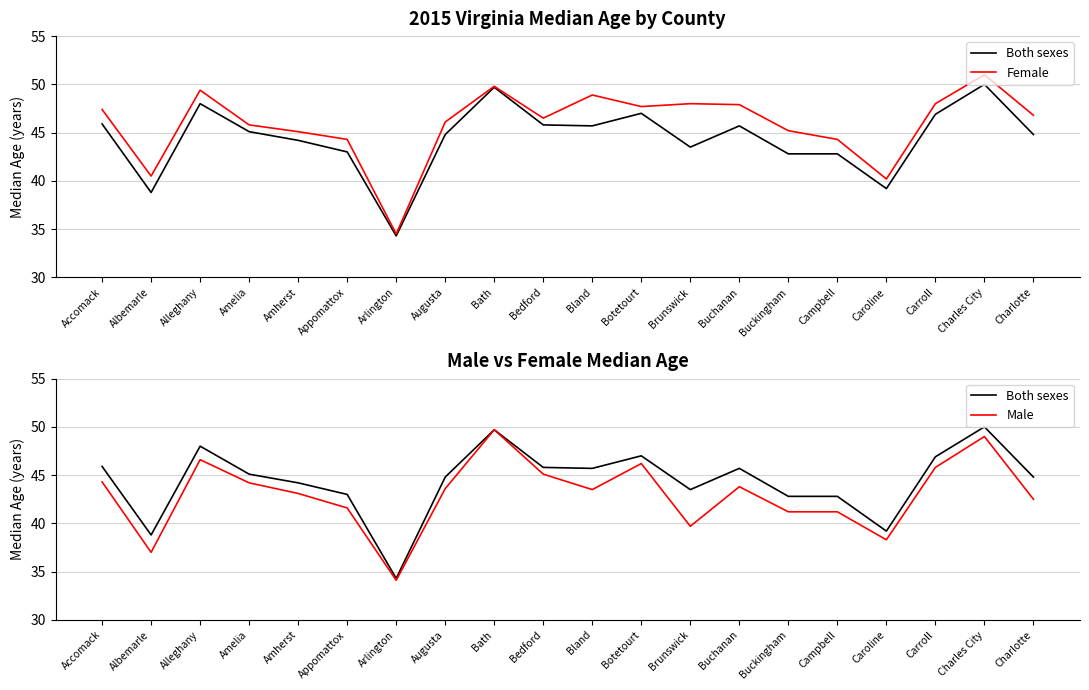

At how many categories does at least one series exceed 43?

17